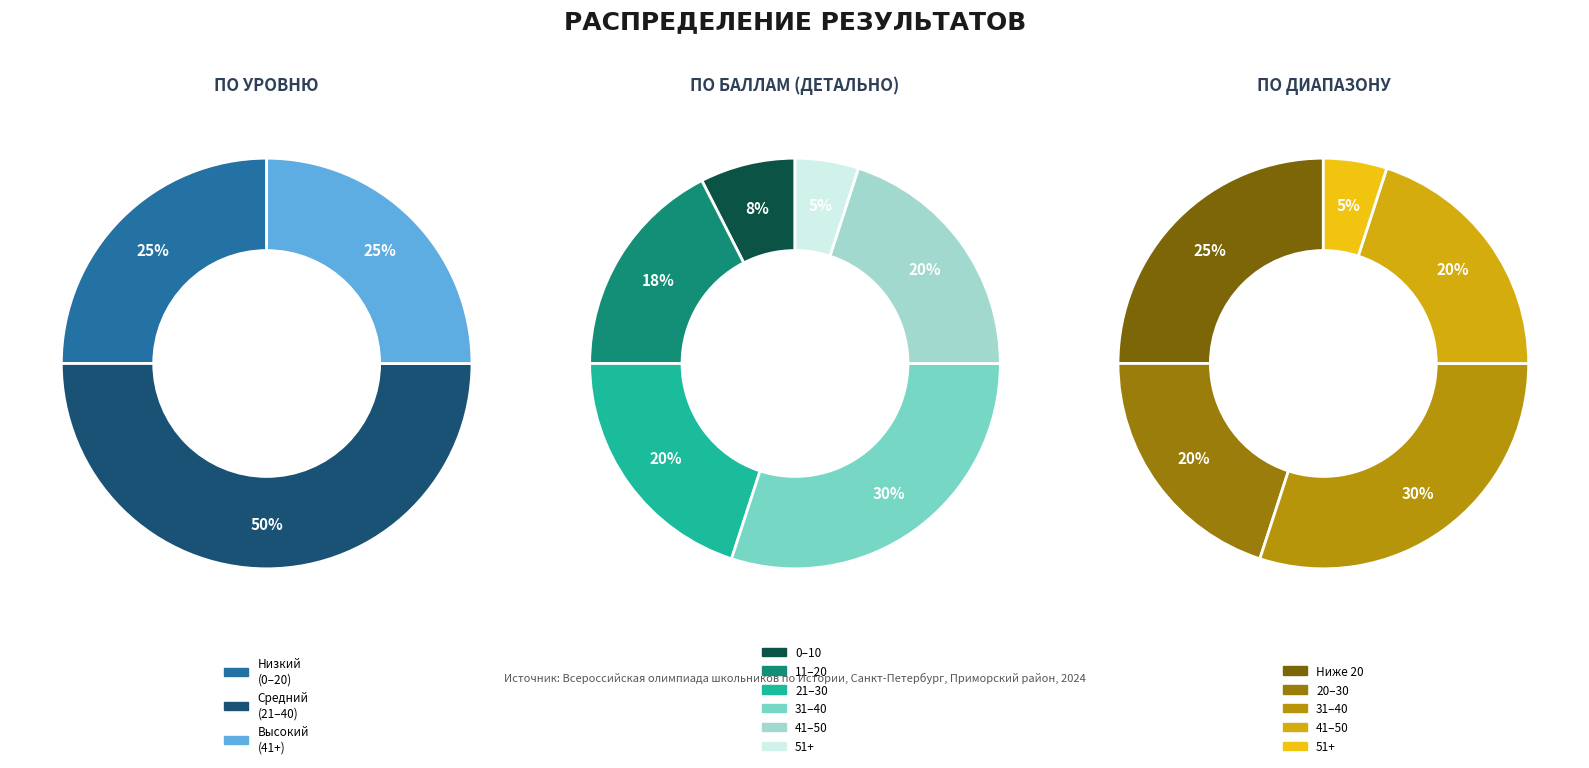

True or false: 51+ accounts for 5% of the total.

True